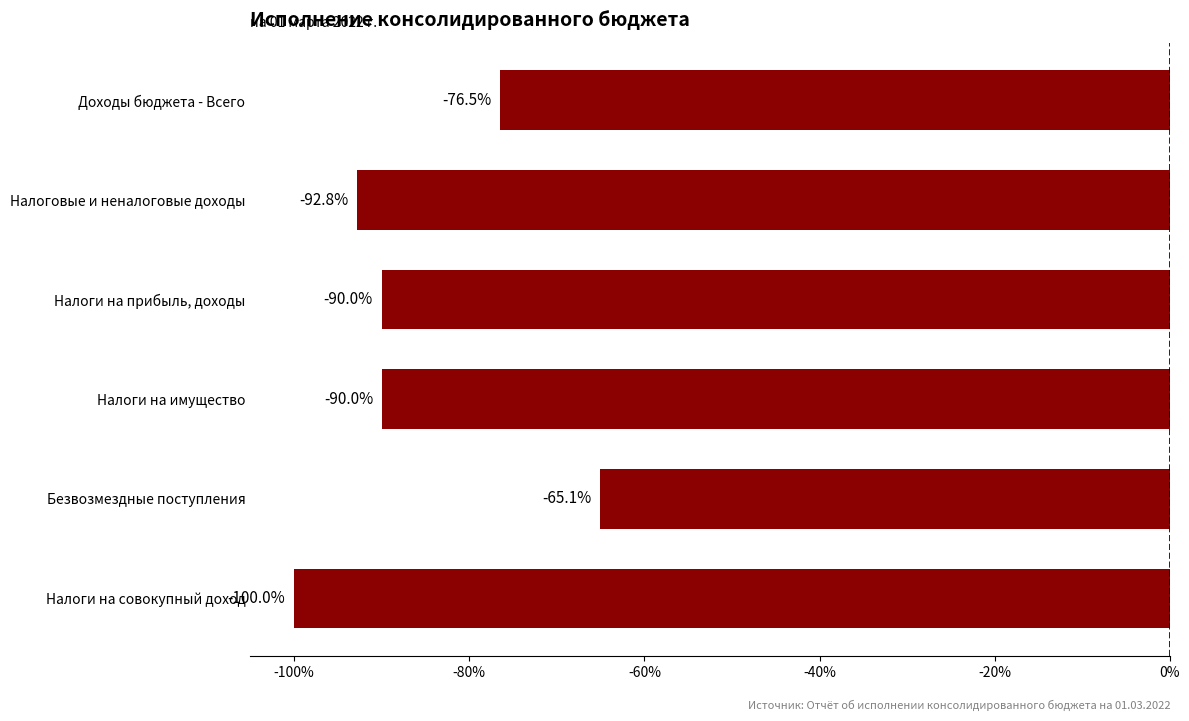

What is the minimum value shown in the chart?

-100.0